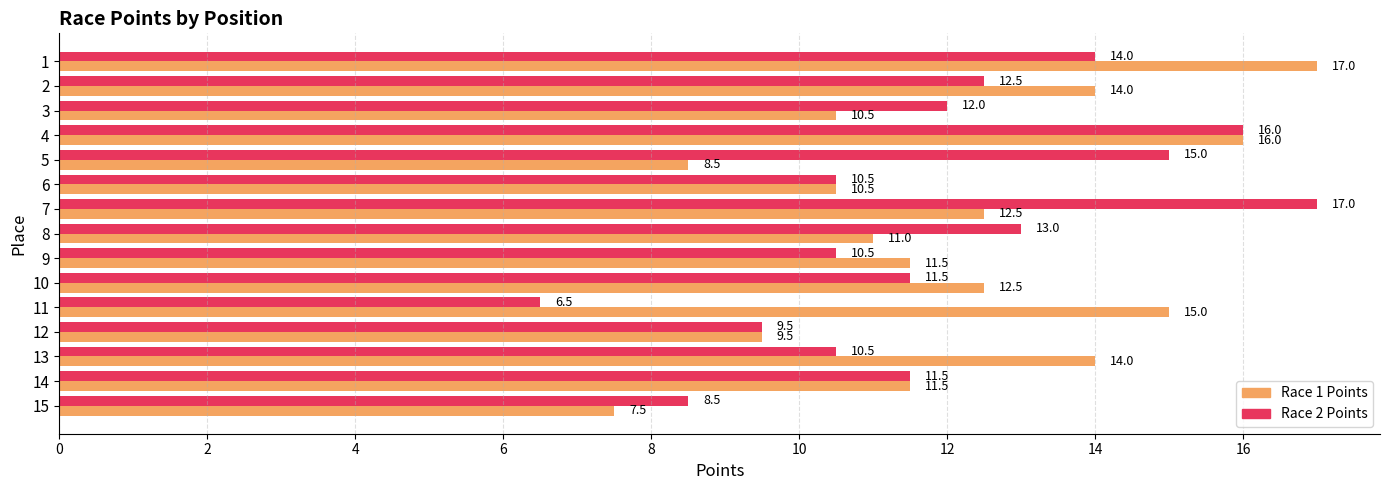

The Race 2 Points series shows 12.5 at 2. True or false?

True